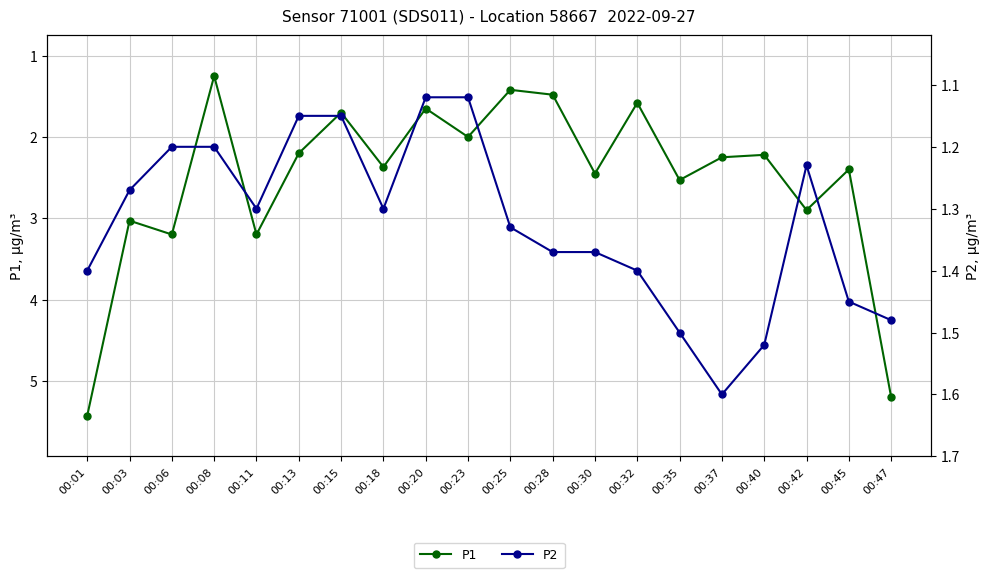

How many lines are shown in the chart?

2